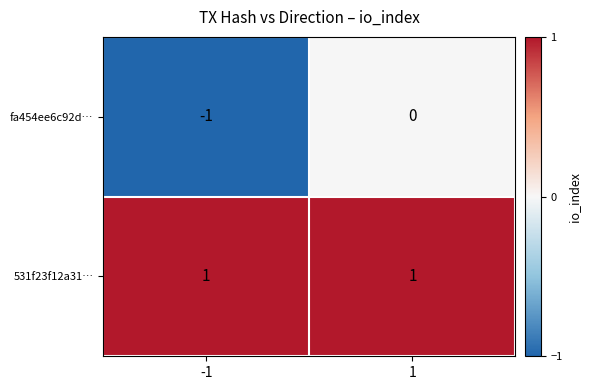

The 531f23f12a31… series shows 0 at -1. True or false?

False